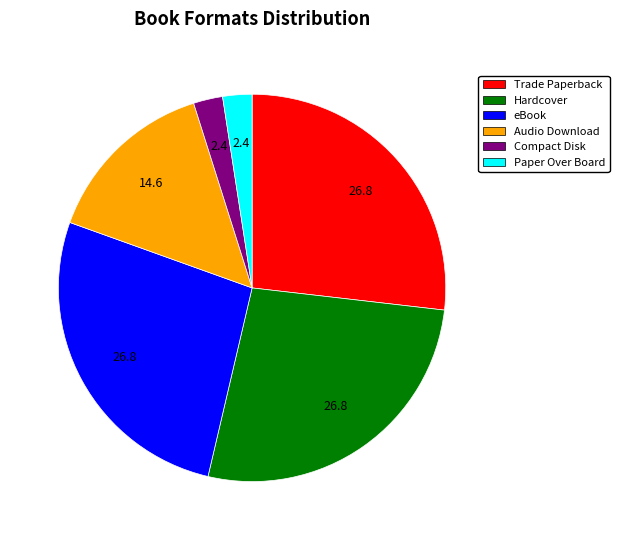

Combined, do Audio Download and Trade Paperback account for over 50%?

No